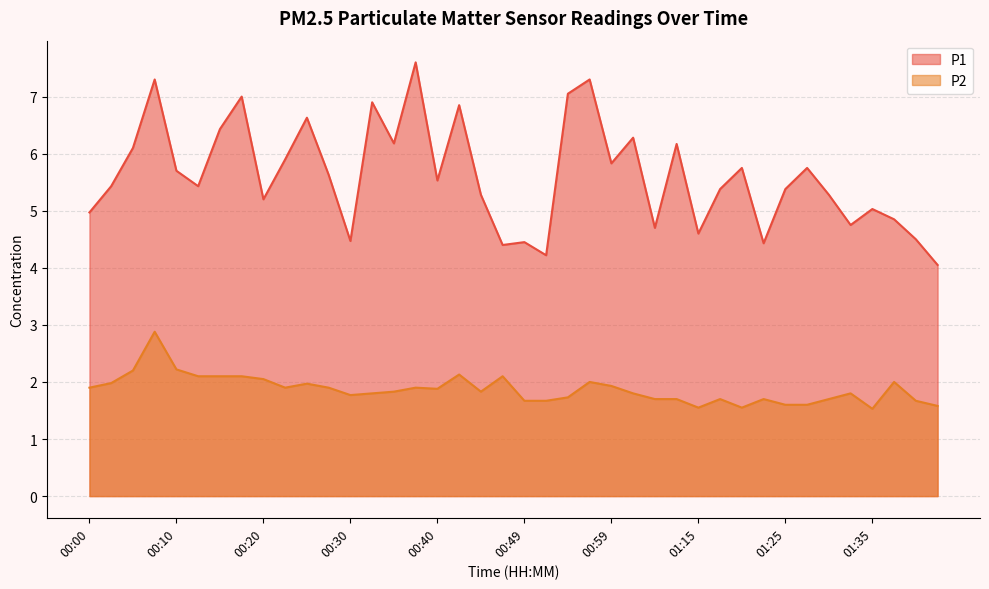

True or false: P1 and P2 cross at least once.

False